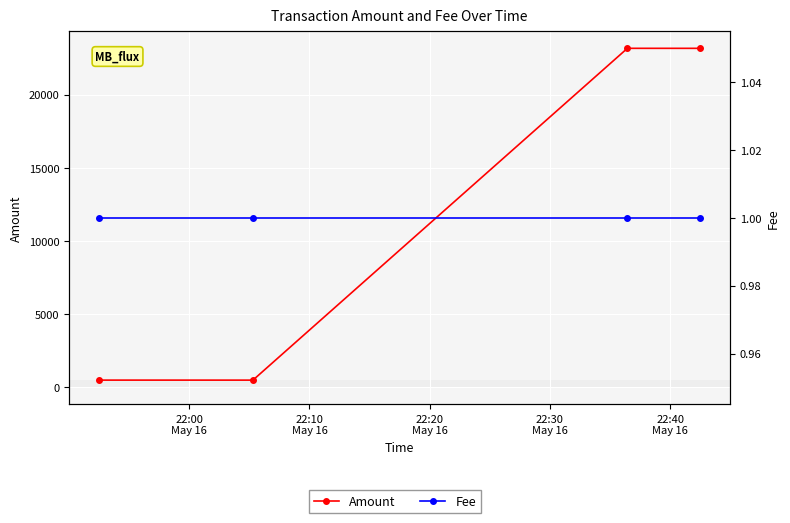

How many lines are shown in the chart?

2